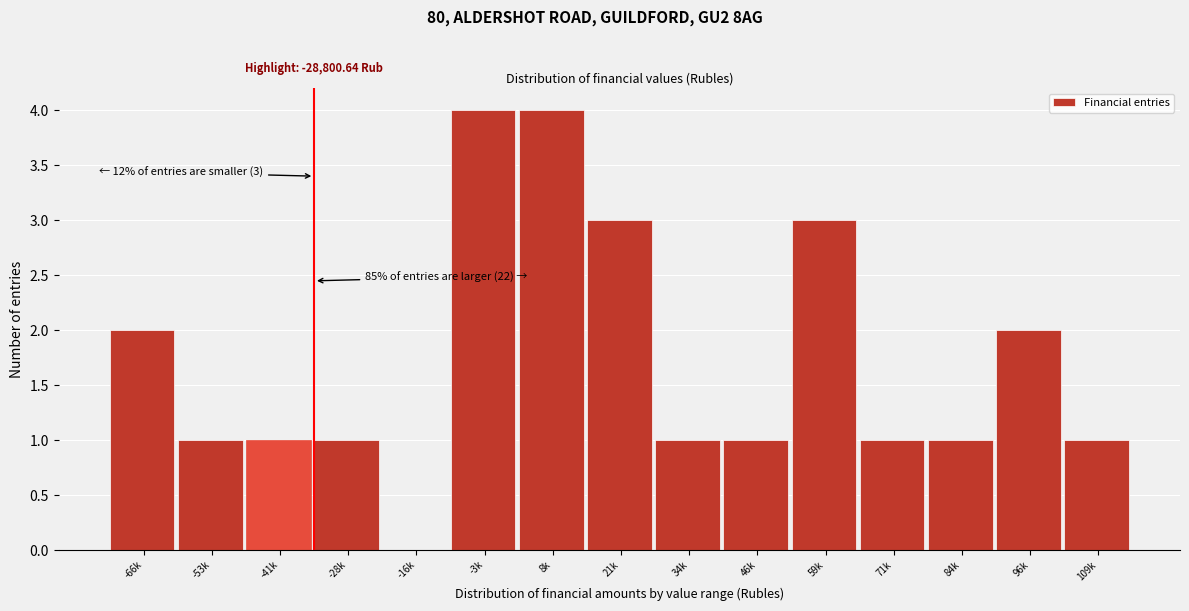

Reading left to right, transcribe all the data shown in this chart.

-66k=2	-53k=1	-41k=1	-28k=1	-16k=0	-3k=4	8k=4	21k=3	34k=1	46k=1	59k=3	71k=1	84k=1	96k=2	109k=1